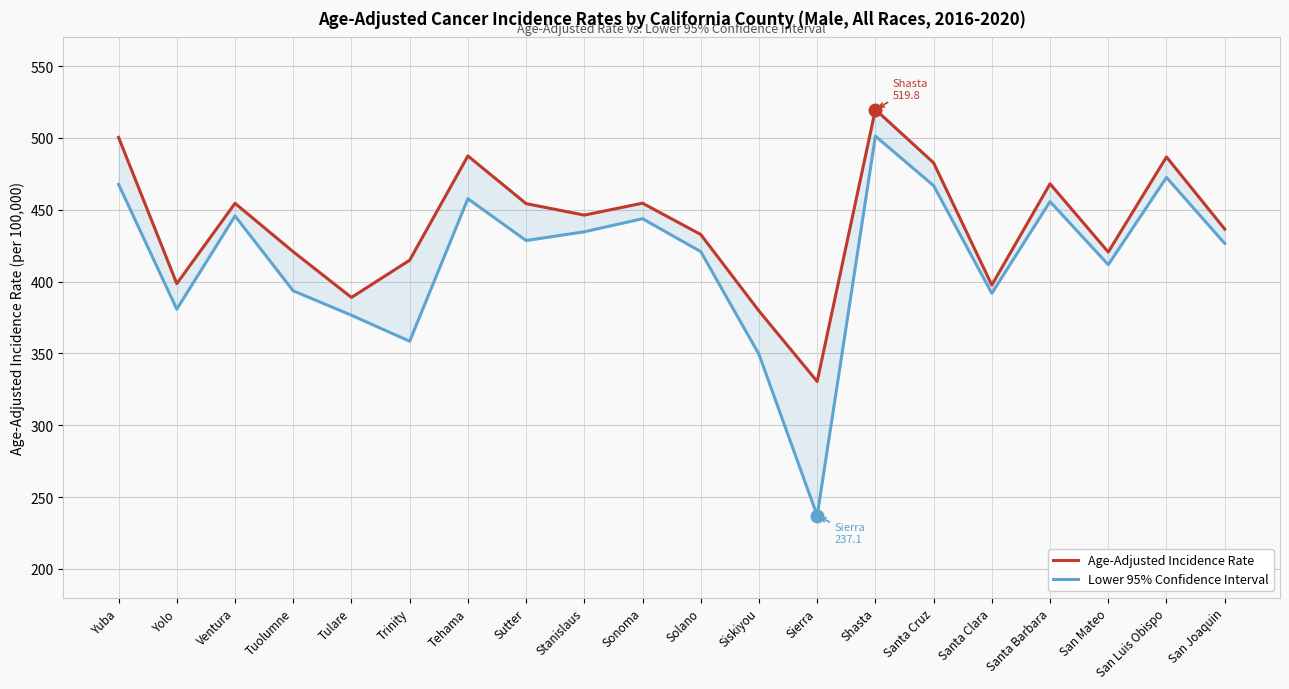

Rank the series by their average value, from highest to lowest.

Age-Adjusted Incidence Rate, Lower 95% Confidence Interval